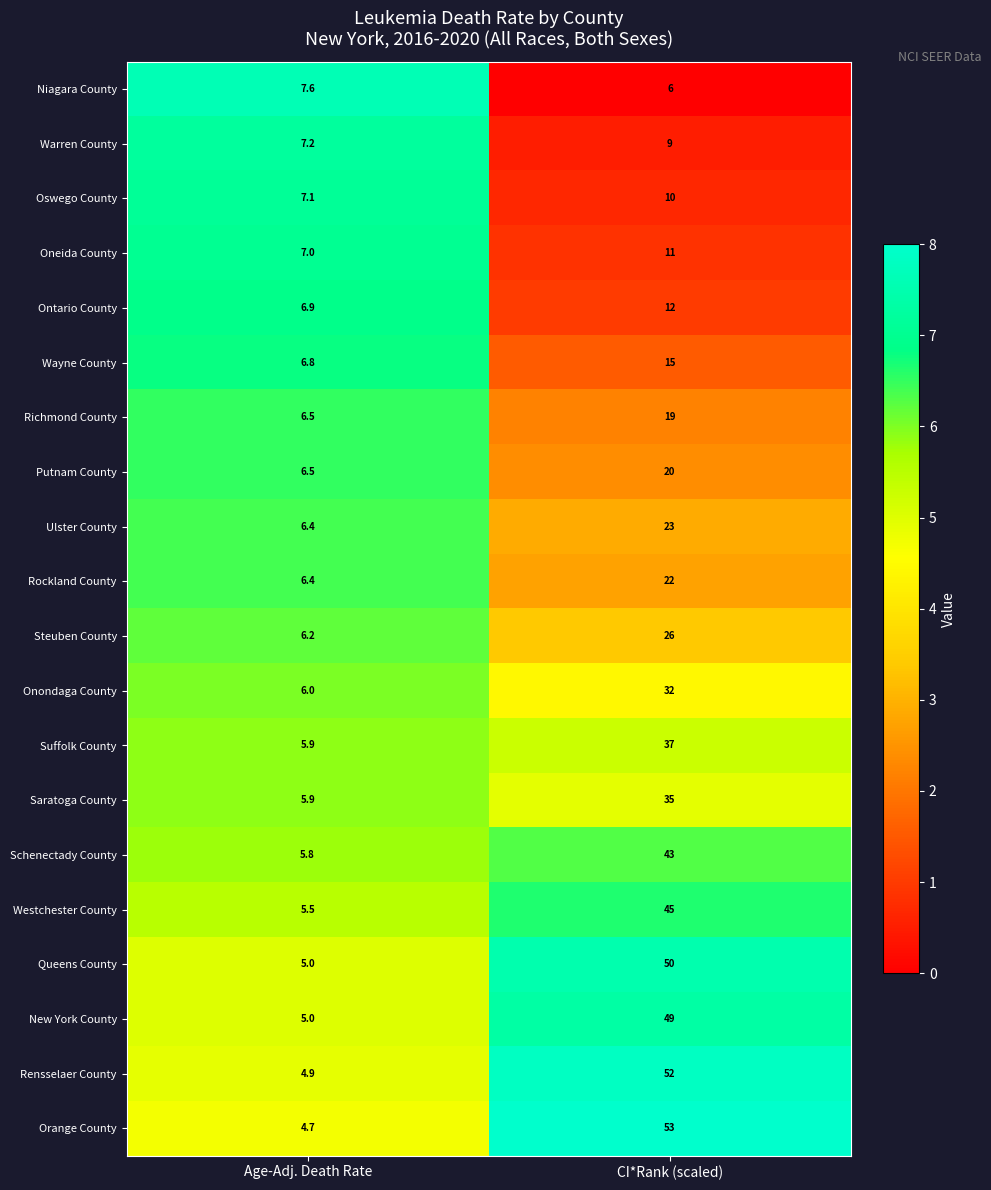

What is the difference between the maximum and minimum values in the Suffolk County series?

31.1